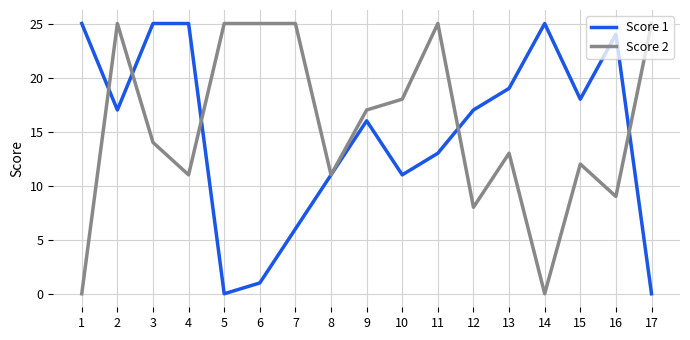

What is the highest value of the Score 1 series?

25